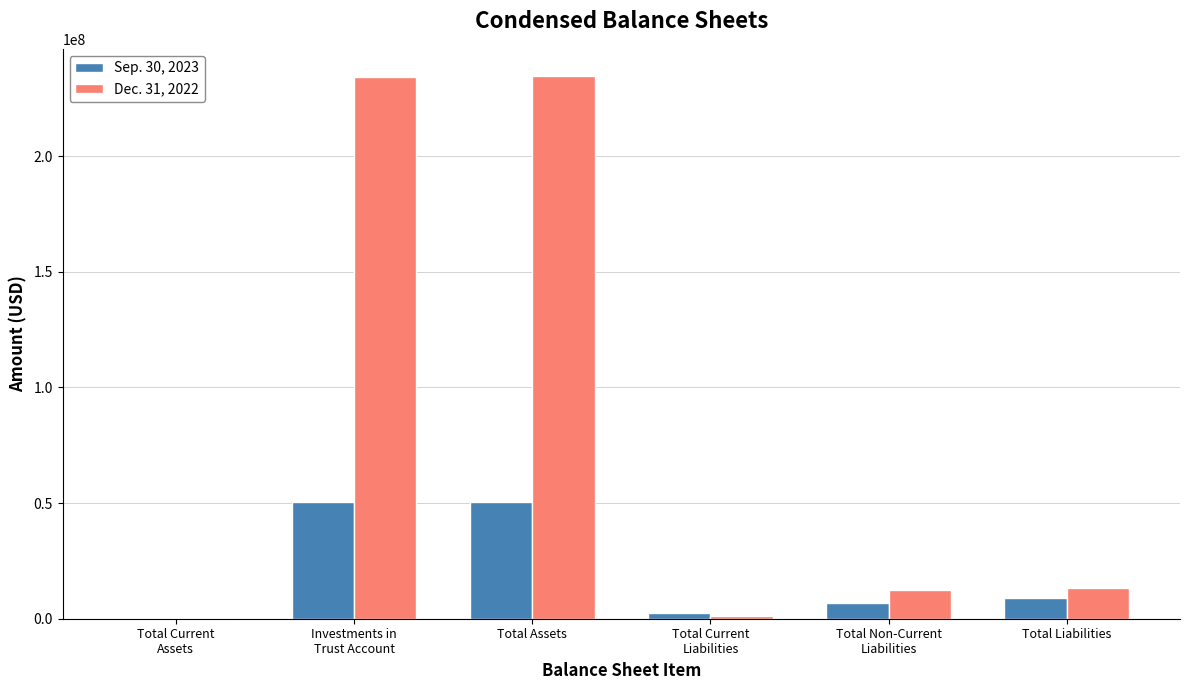

The value of Dec. 31, 2022 at Total Assets is 234668588. True or false?

True